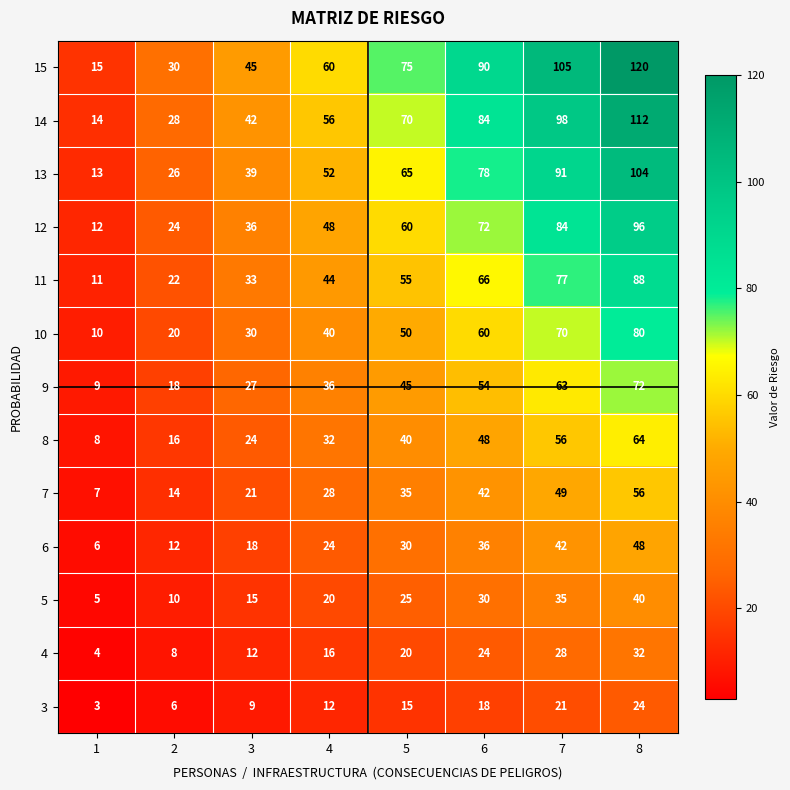

At which category does the chart reach its peak across all series?

8